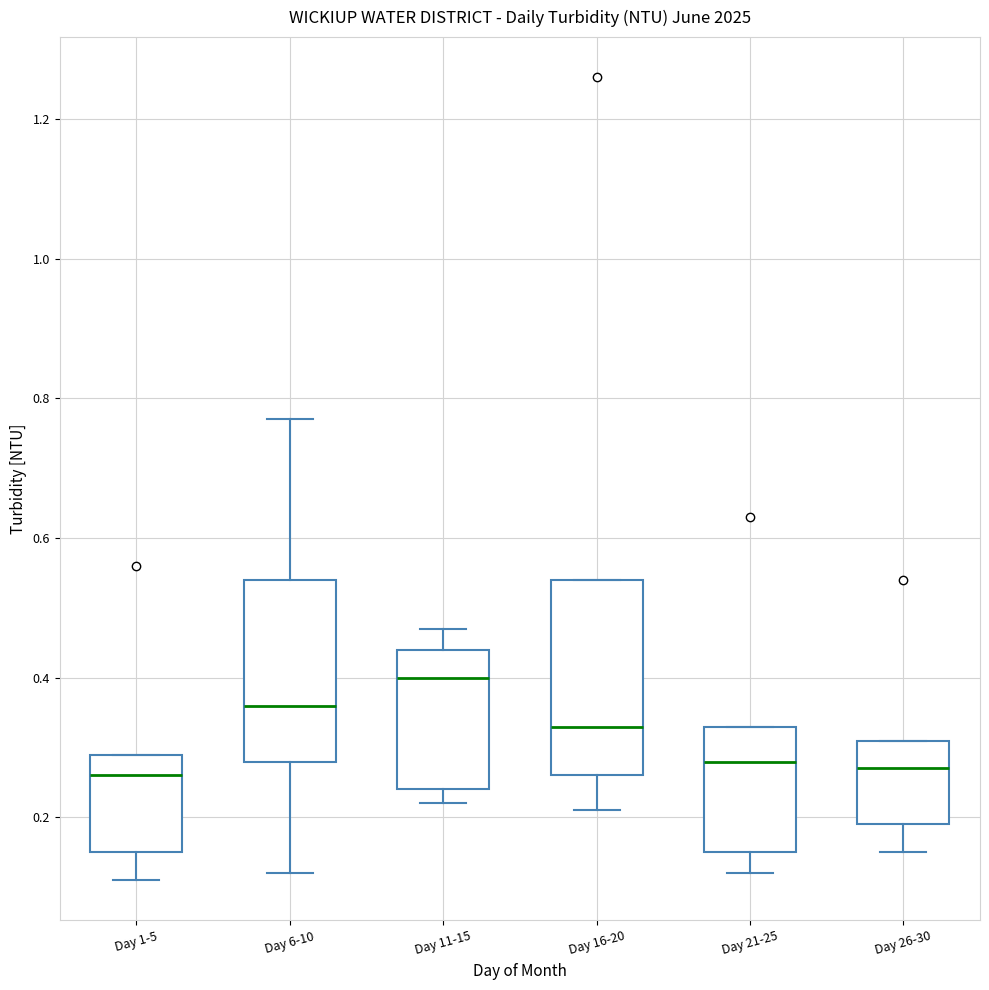

Reading left to right, read every box against the y-axis: the position of its median line, the range the box covers, and the ends of its whiskers. The values are not printed on the chart, so give them approximately, as read against the axis.

Day 1-5: median 0.26, box 0.16 to 0.30, whiskers 0.12 to 0.30
Day 6-10: median 0.36, box 0.28 to 0.54, whiskers 0.12 to 0.78
Day 11-15: median 0.40, box 0.24 to 0.44, whiskers 0.22 to 0.48
Day 16-20: median 0.34, box 0.26 to 0.54, whiskers 0.22 to 0.54
Day 21-25: median 0.28, box 0.16 to 0.34, whiskers 0.12 to 0.34
Day 26-30: median 0.28, box 0.20 to 0.32, whiskers 0.16 to 0.32